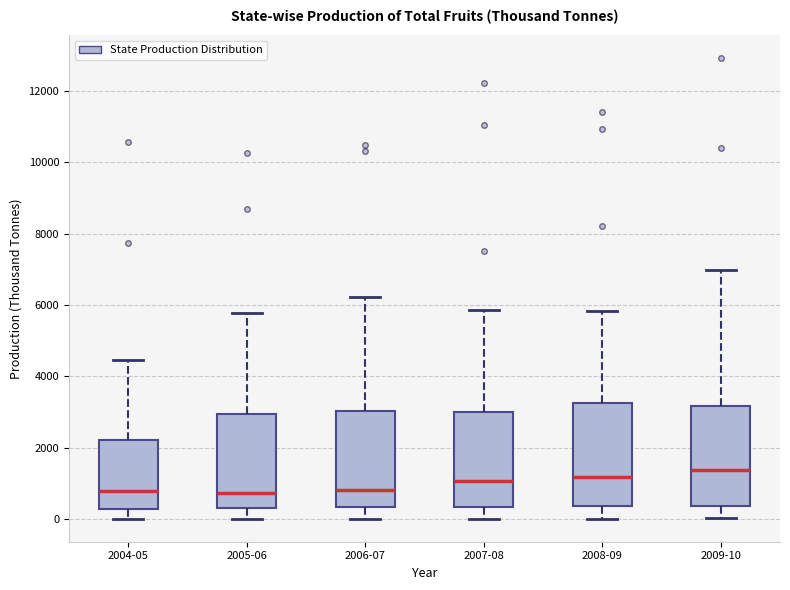

Where does the lower whisker of the box for 2008-09 end on the y-axis? The values are not printed on the chart, so give them approximately, as read against the axis.

0